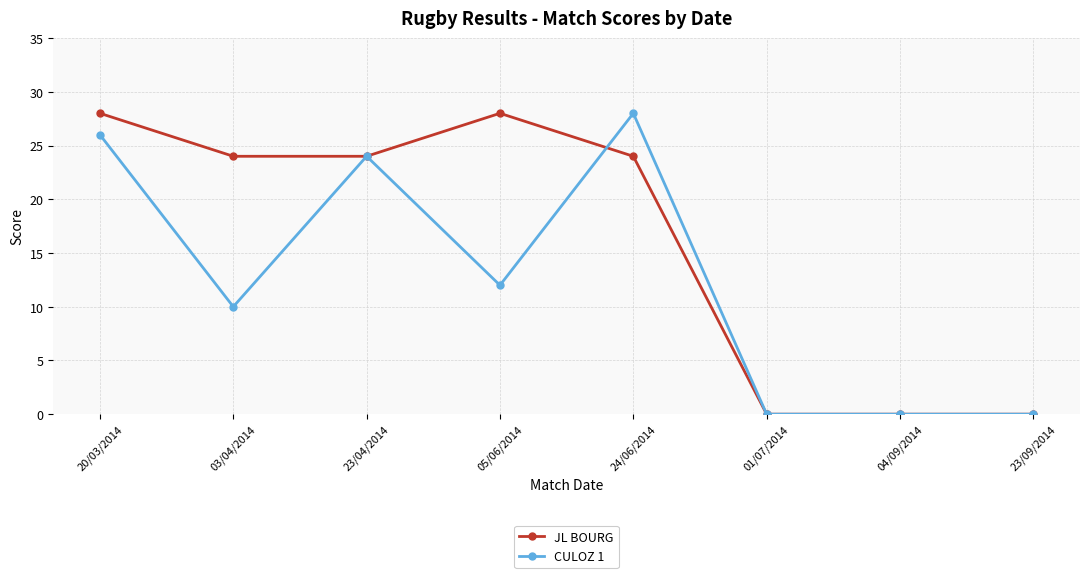

What is the sum of the JL BOURG values at 24/06/2014 and 04/09/2014?

24